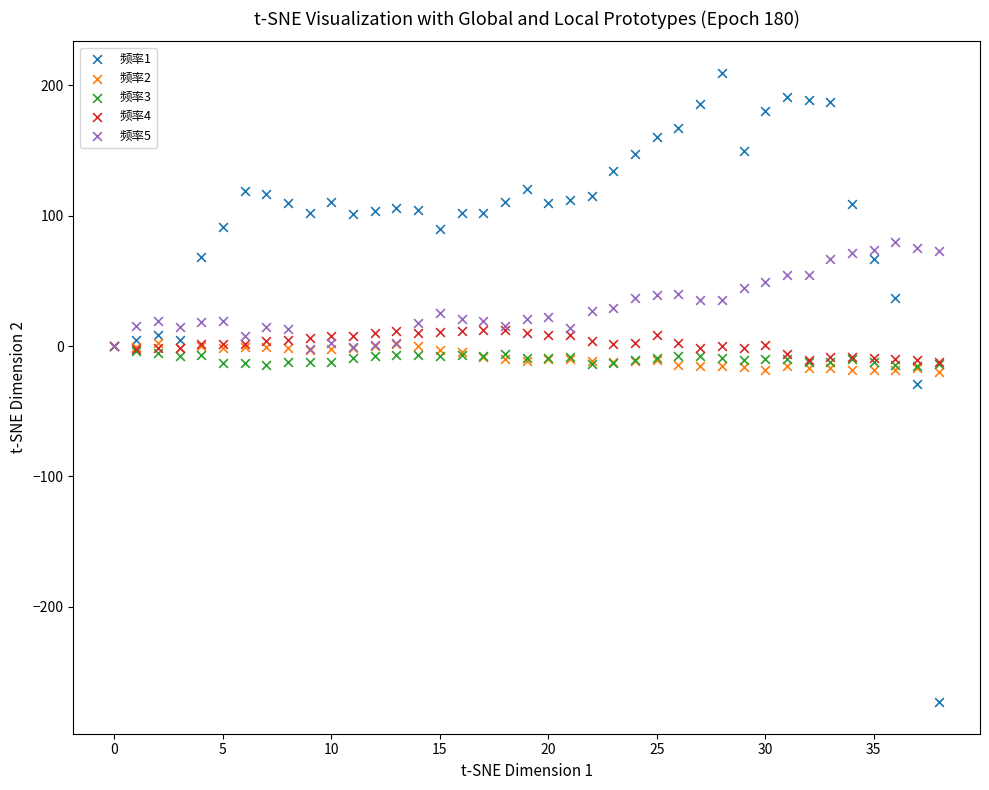

What are all the series names shown in the legend?

频率1, 频率2, 频率3, 频率4, 频率5